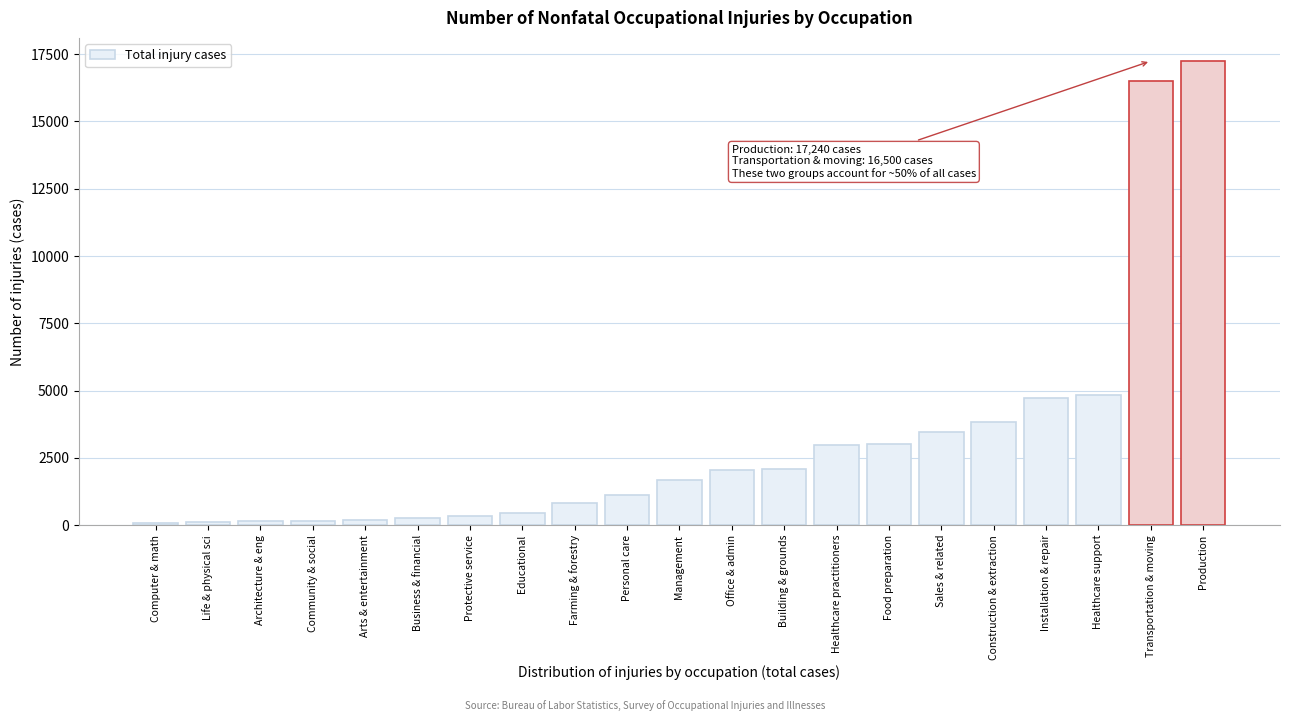

What is the label of the 13th bar from the left?

Building & grounds